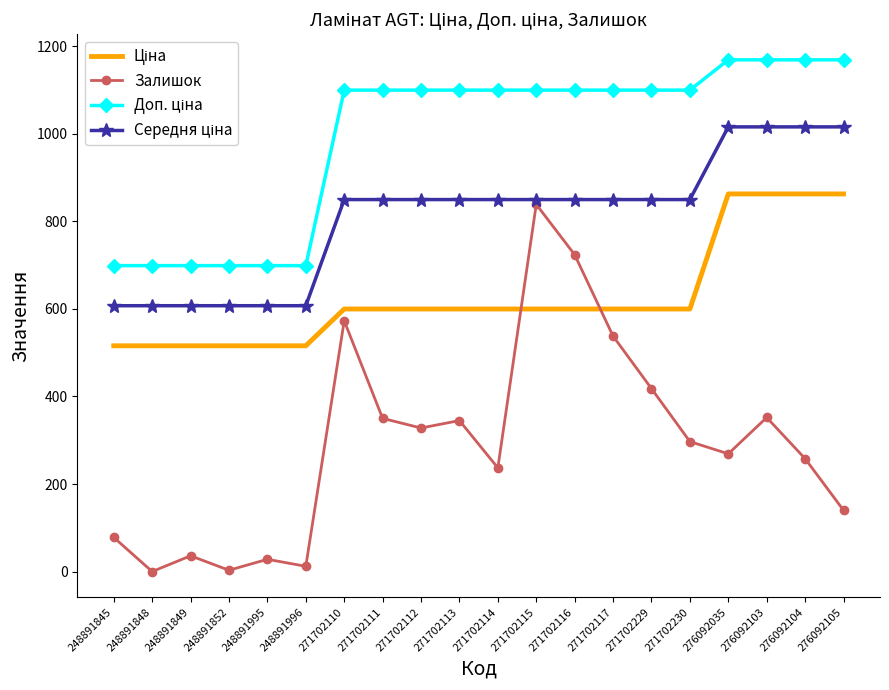

What is the total value across all series at 248891995?

1850.2